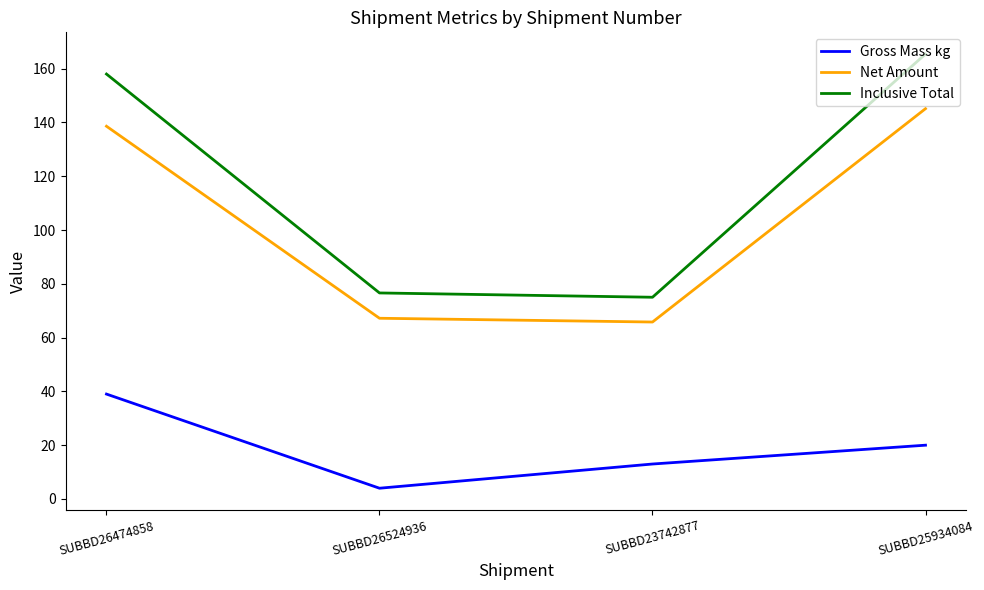

True or false: Gross Mass kg and Inclusive Total cross at least once.

False